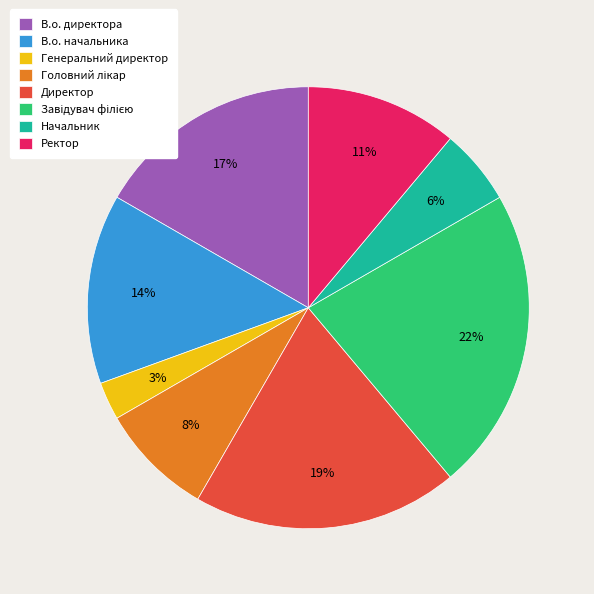

Does Директор account for over 50% of the chart?

No